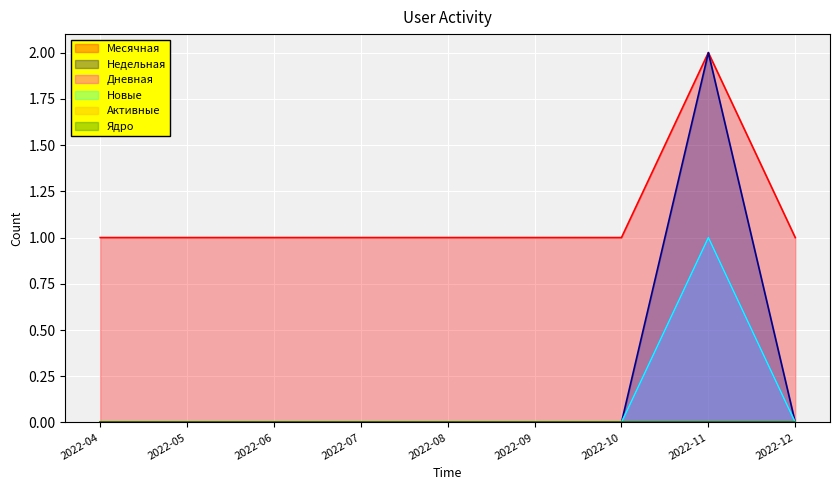

Count the Дневная values in the range 0 to 1.

9